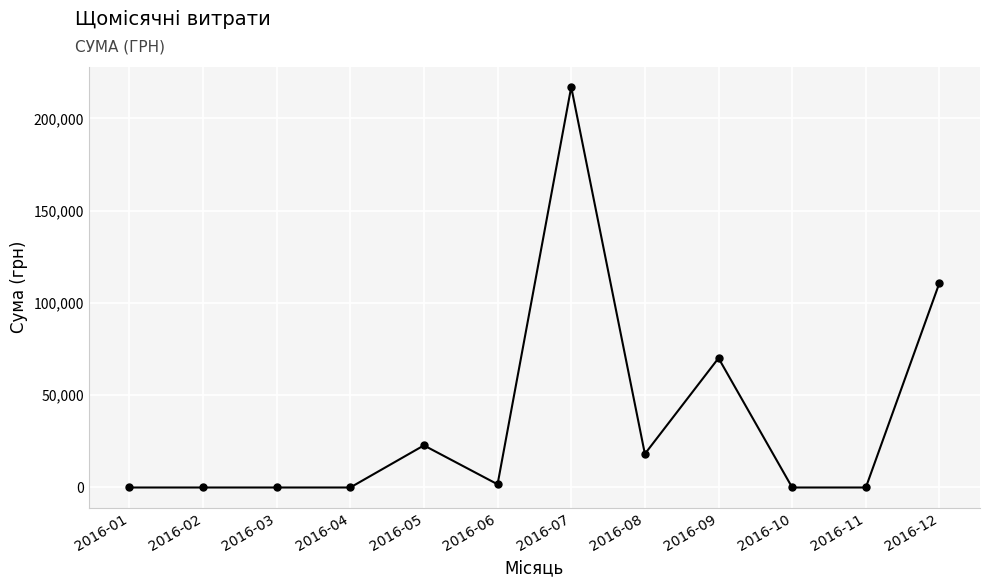

Where is the data nearest to the value 108504?

2016-12